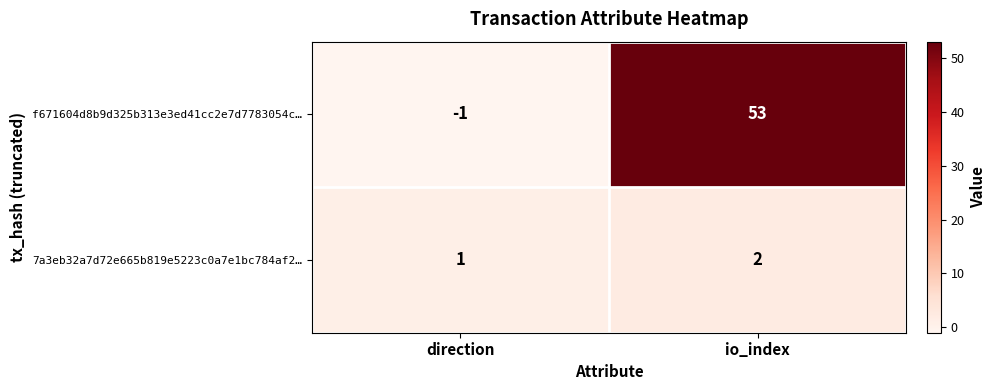

What is the sum of the 7a3eb32a7d72e665b819e5223c0a7e1bc784af2… values at io_index and direction?

3